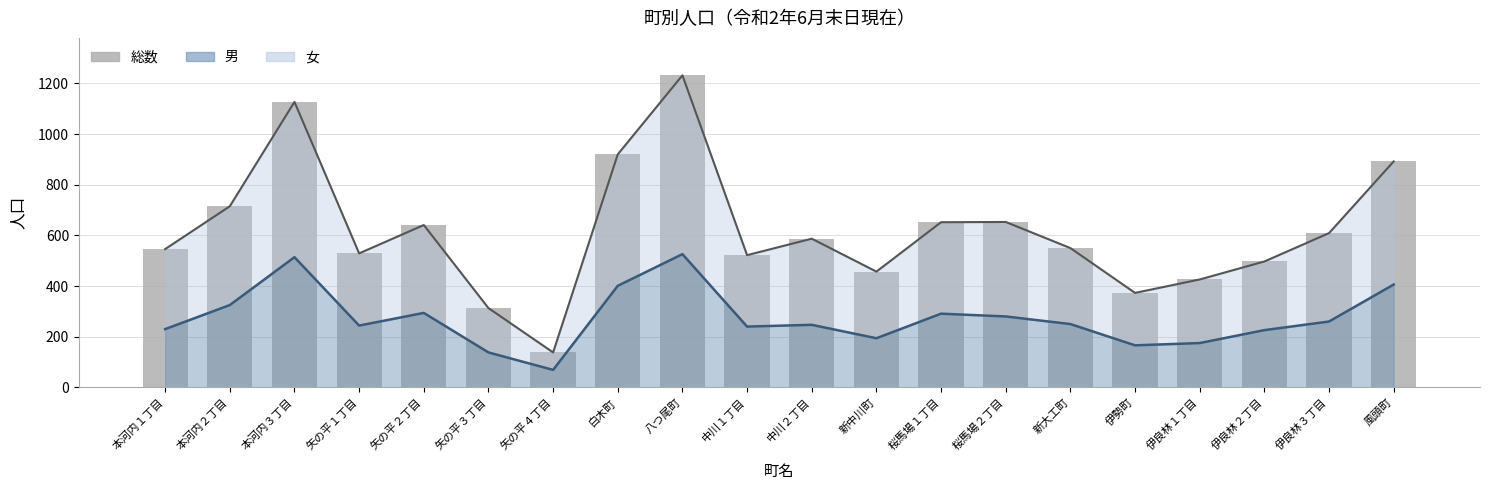

At which label does the data first exceed 587?

本河内２丁目